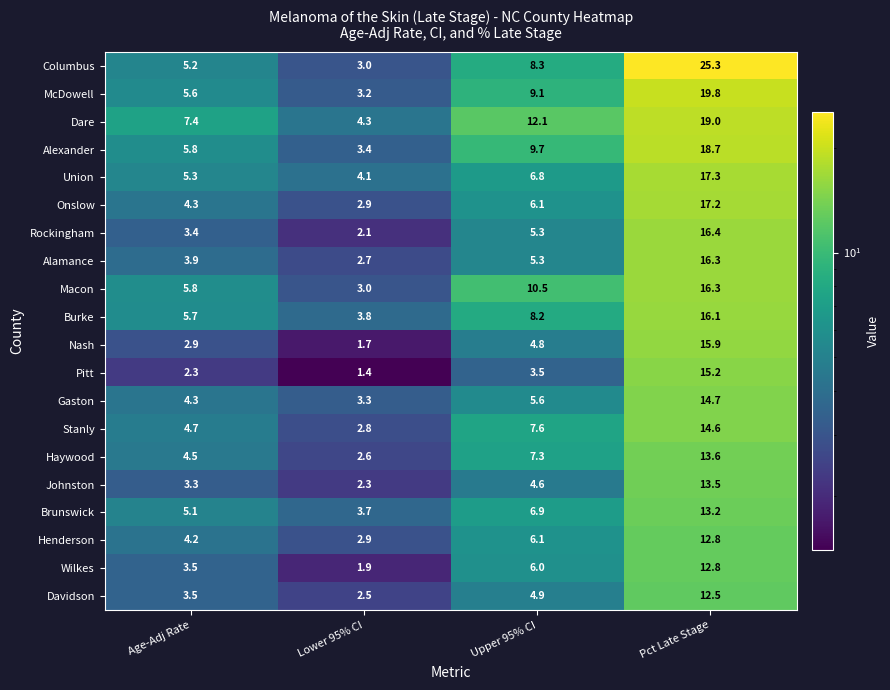

True or false: Onslow has a value of 6.8 at Age-Adj Rate.

False